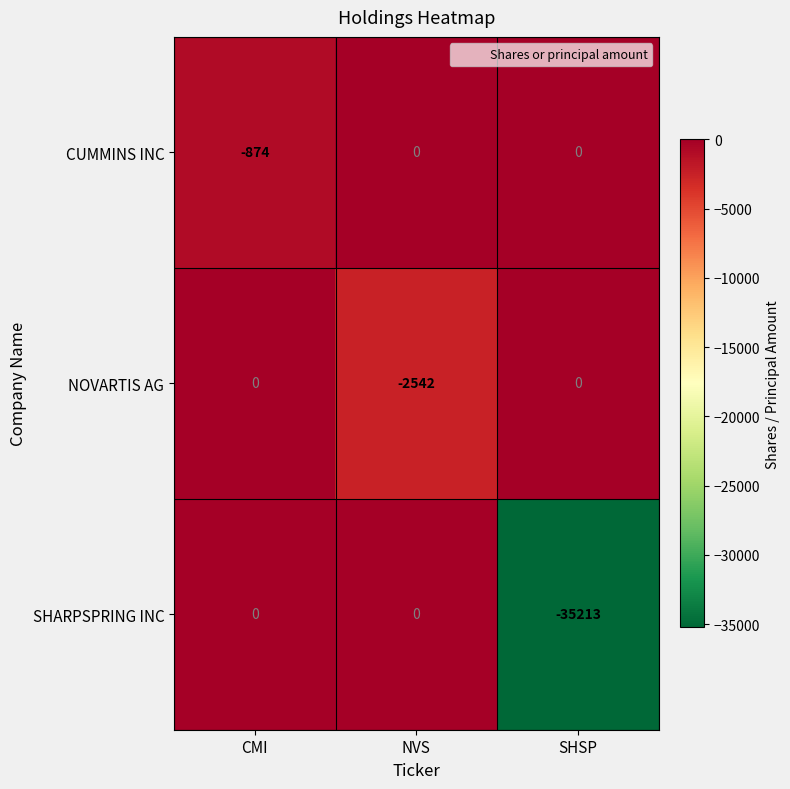

Count the CUMMINS INC values in the range -874 to 0.

3